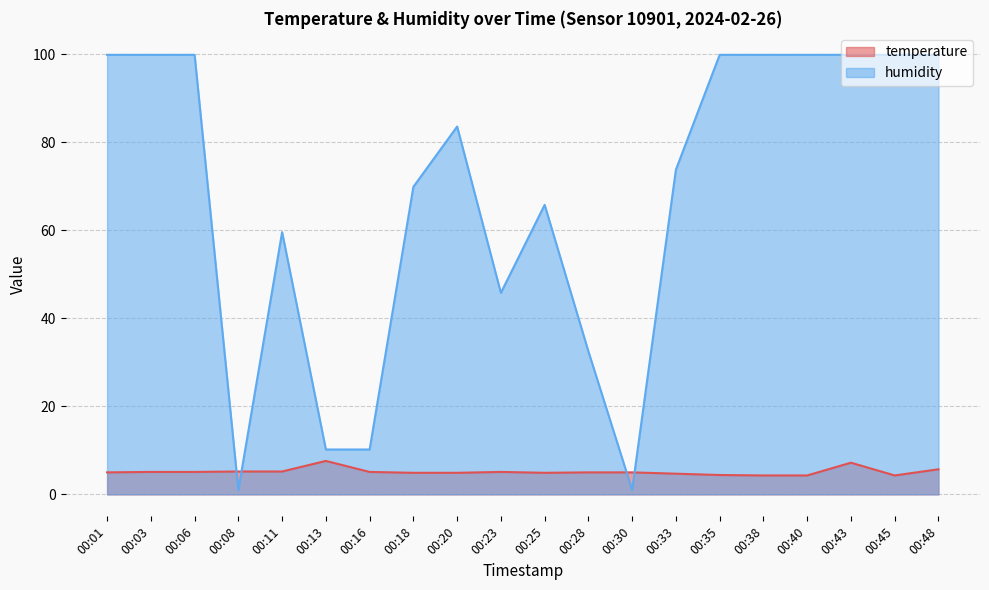

What is the sum of all humidity values?

1352.5